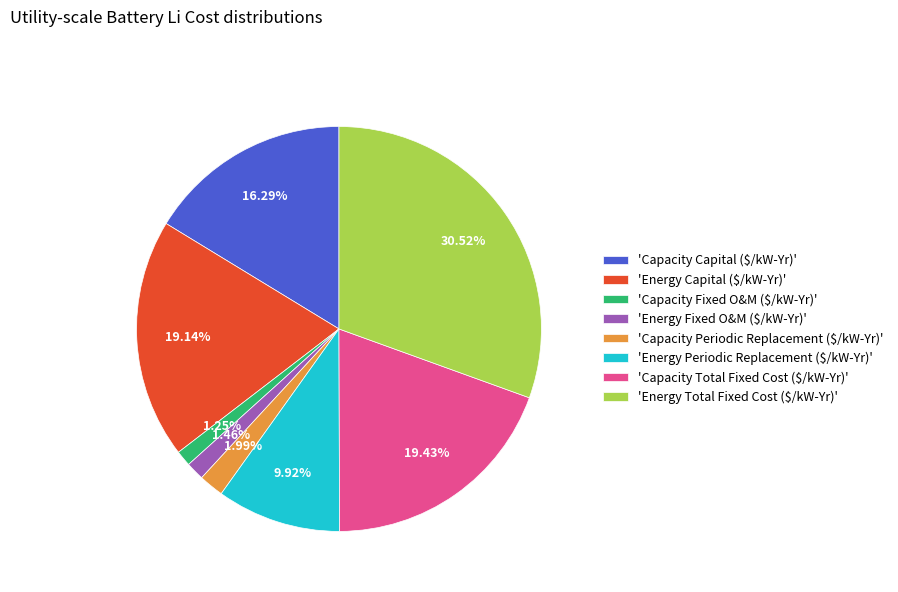

Is 'Energy Fixed O&M ($/kW-Yr)' the majority of the pie?

No